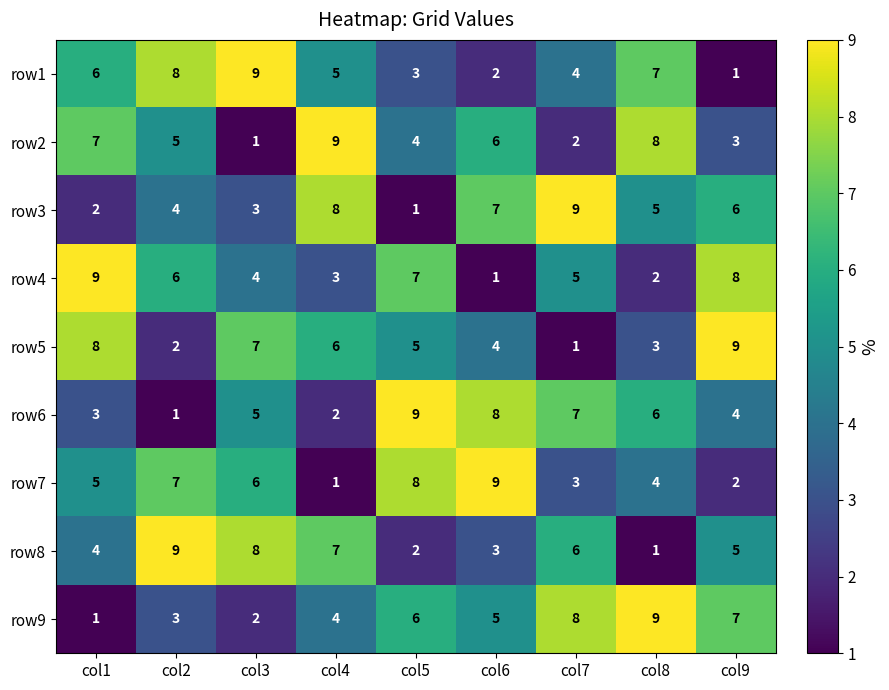

At which label is row4 closest to 5?

col7